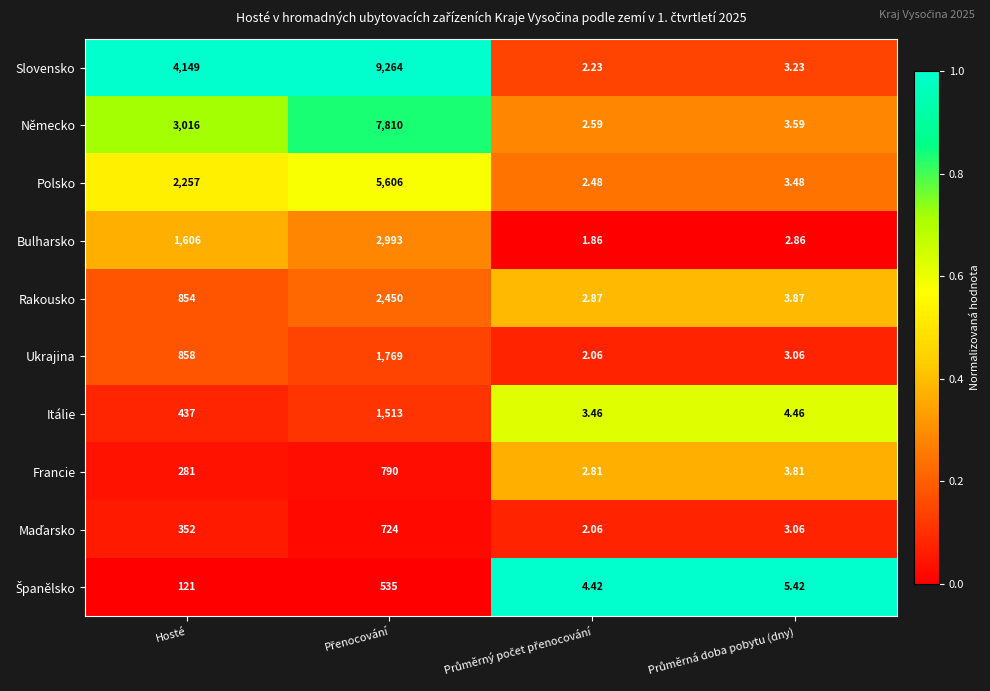

How many distinct data groups are displayed?

10